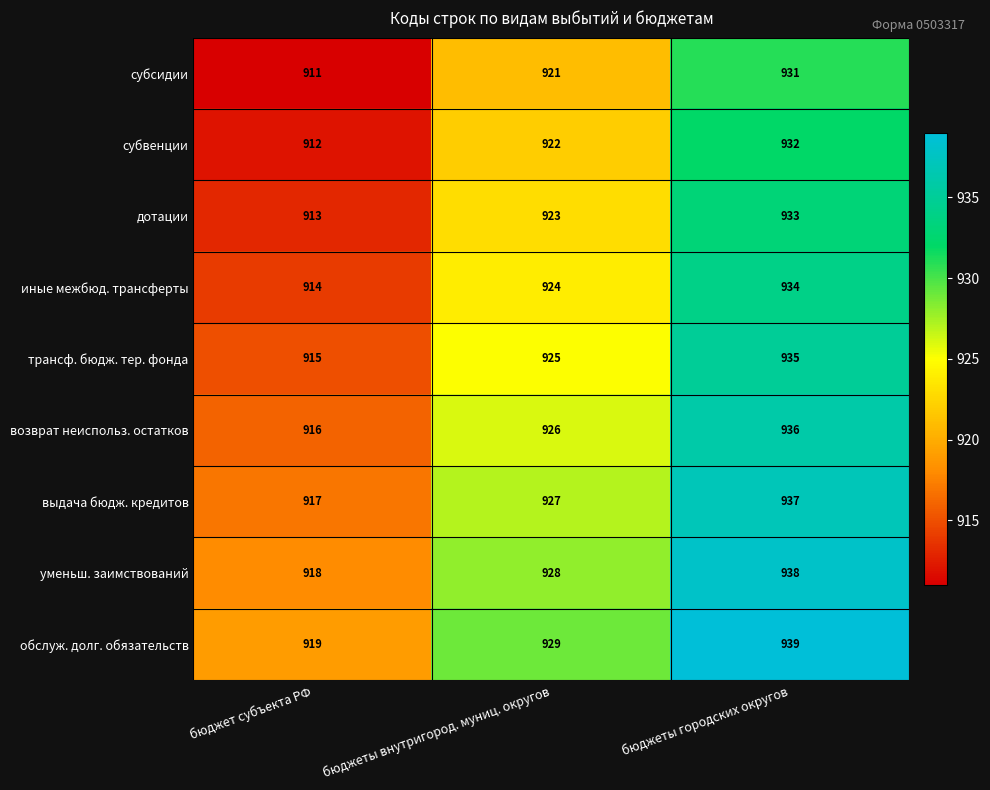

What is the minimum value shown in the chart?

911